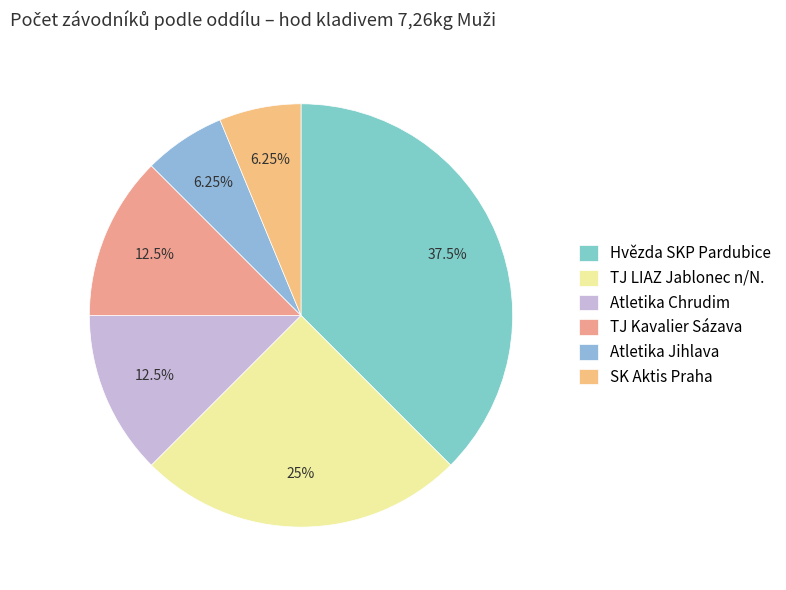

Rank the categories by value from highest to lowest.

Hvězda SKP Pardubice, TJ LIAZ Jablonec n/N., Atletika Chrudim, TJ Kavalier Sázava, Atletika Jihlava, SK Aktis Praha